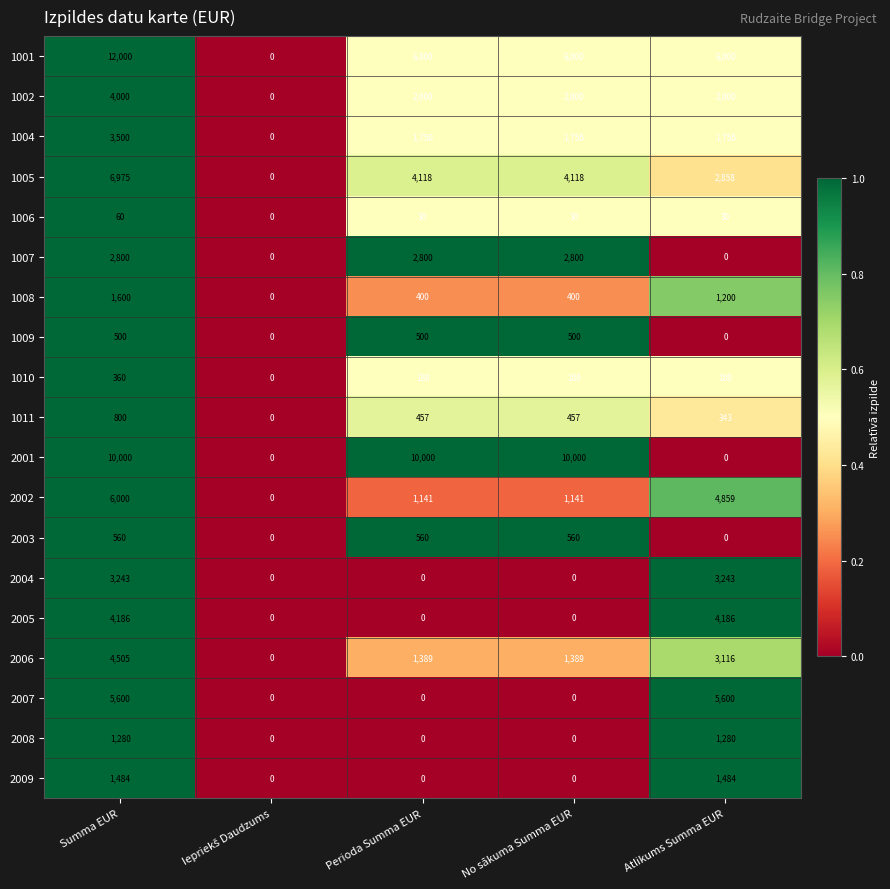

The 2007 series shows 1633 at Atlikums Summa EUR. True or false?

False